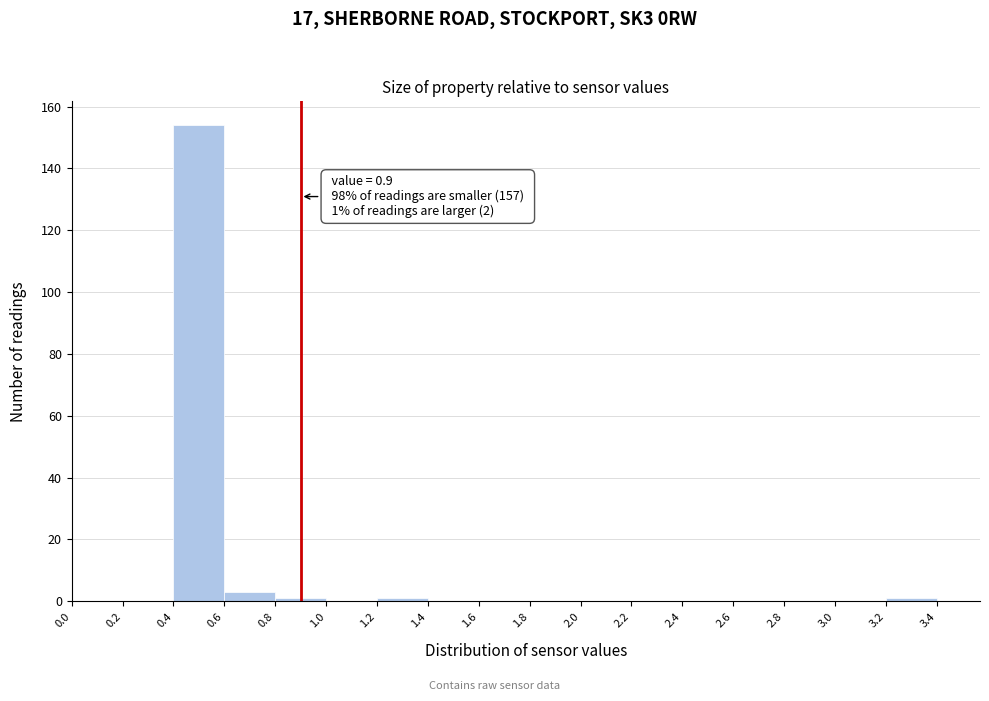

Which range on the x-axis has the tallest bar?

0.4 to 0.6